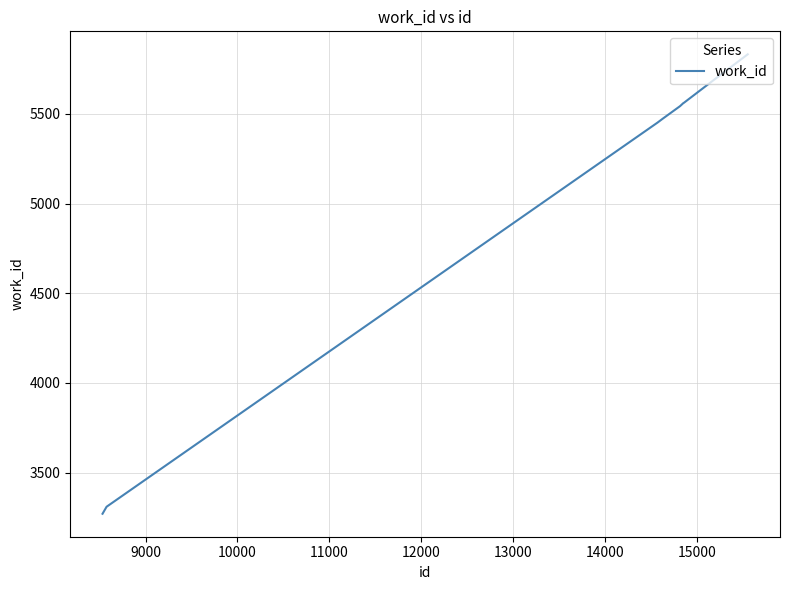

What is the difference between the maximum and minimum values?

2561